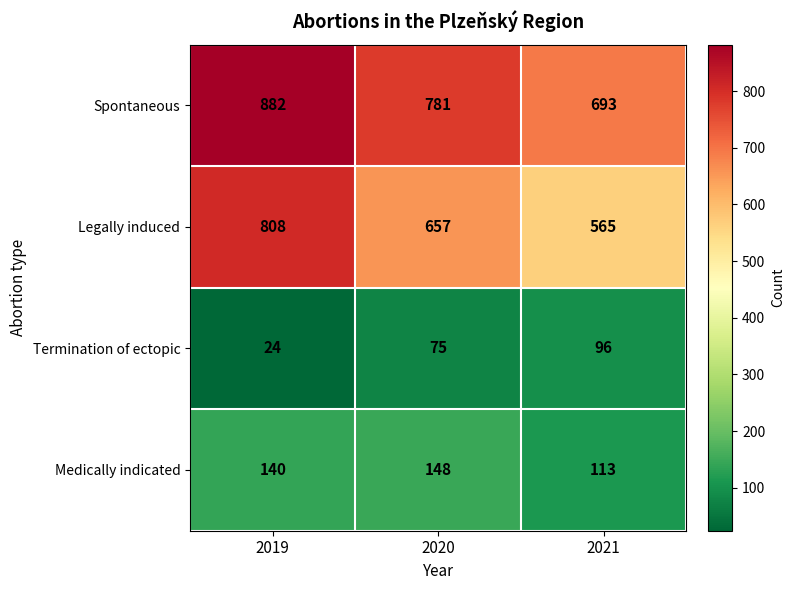

What is the minimum value shown in the chart?

24